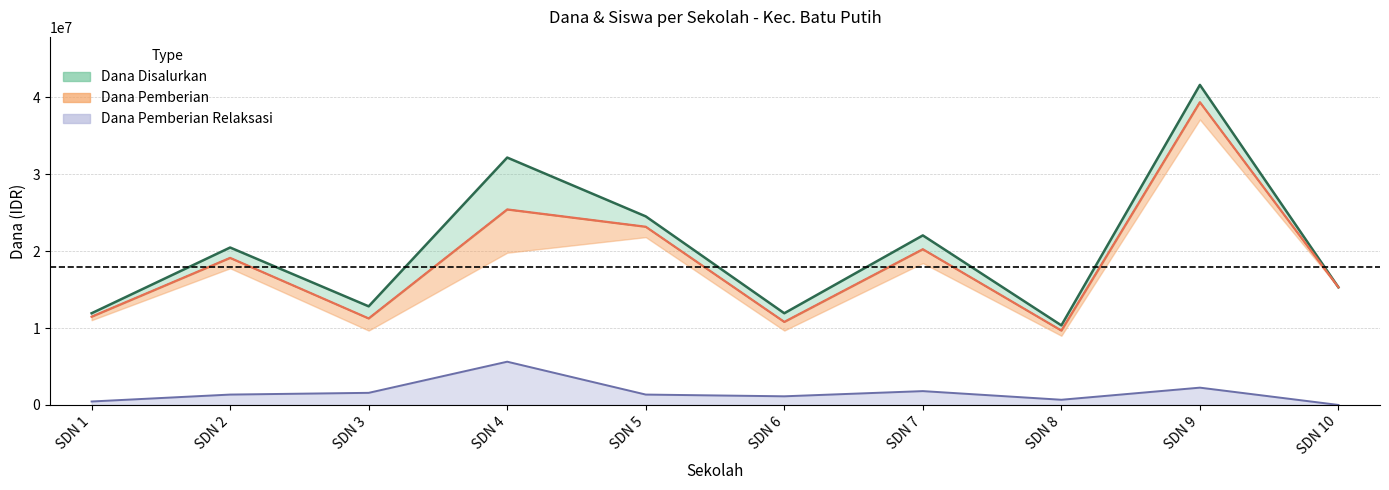

Which has a higher value, SDN 2 or SDN 6?

SDN 2